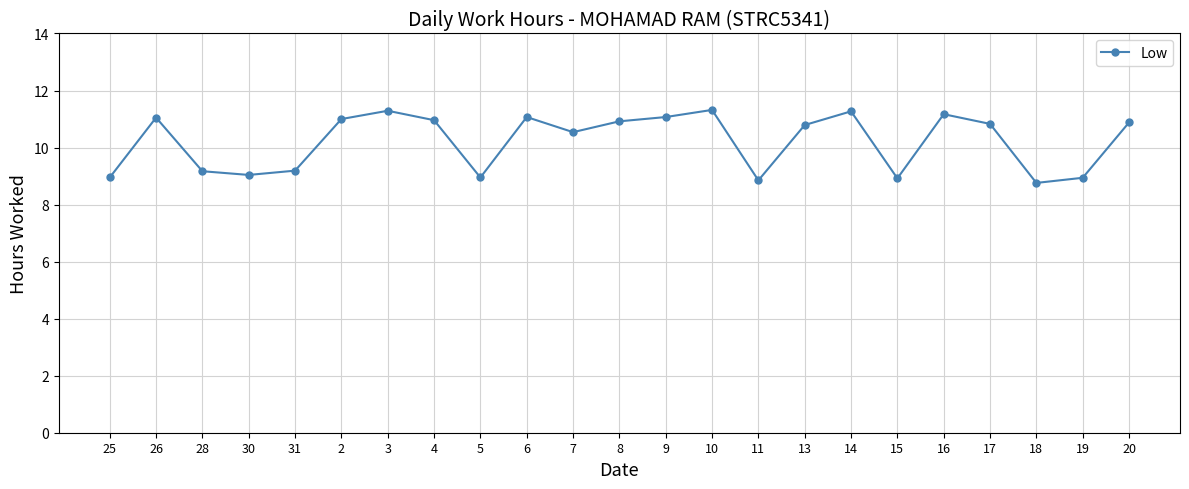

What is the label of the 15th point from the left?

11